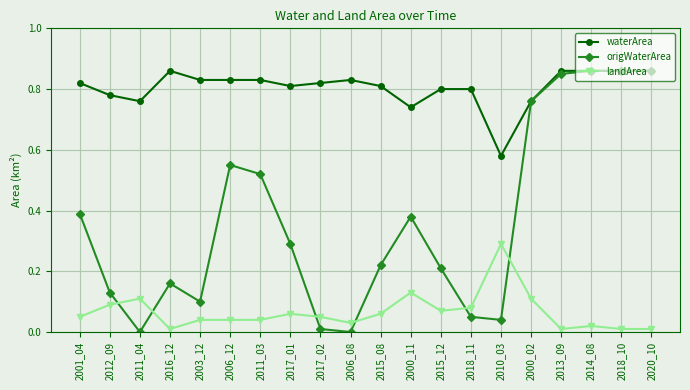

True or false: landArea and waterArea intersect in this chart.

False